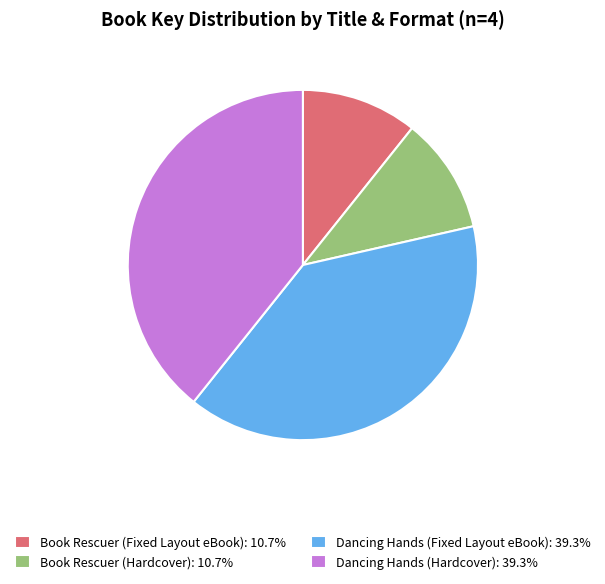

What is the ratio of the value at Book Rescuer (Hardcover): 10.7% to the value at Dancing Hands (Hardcover): 39.3%?

0.3